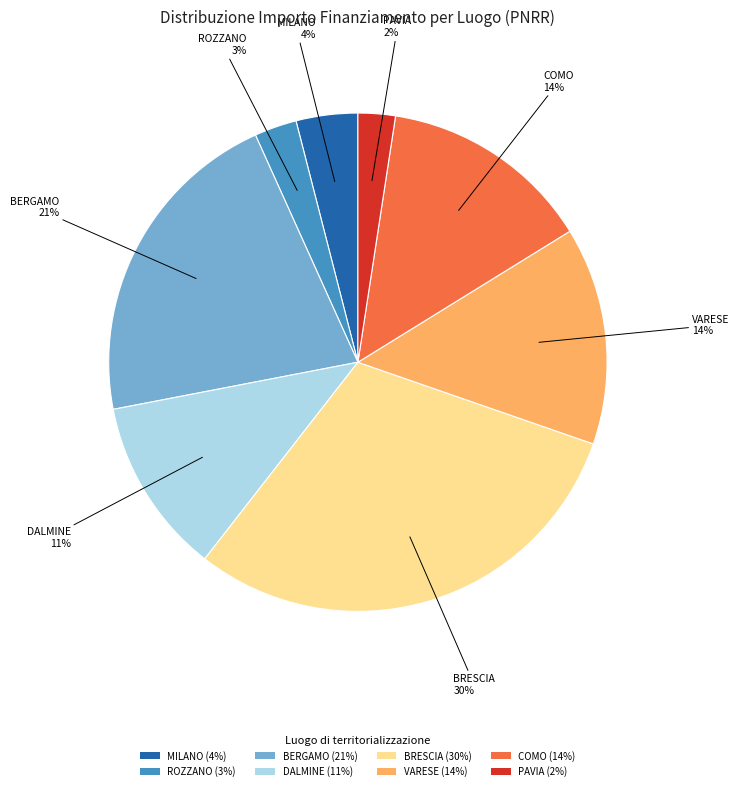

What percentage is the BRESCIA (30%) slice, to the nearest percent?

30%